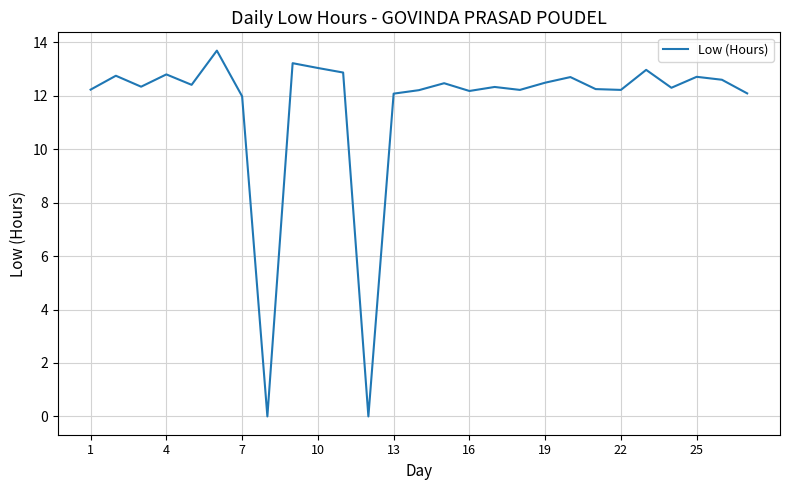

True or false: the data shows 16.8 at 7.

False